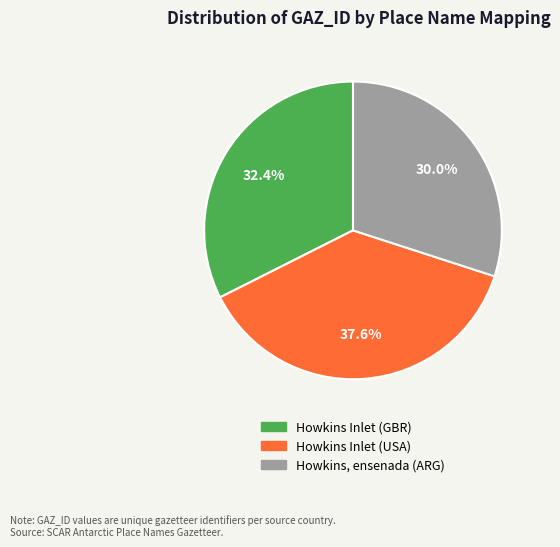

How much of the chart is everything except Howkins Inlet (USA)?

62.4%